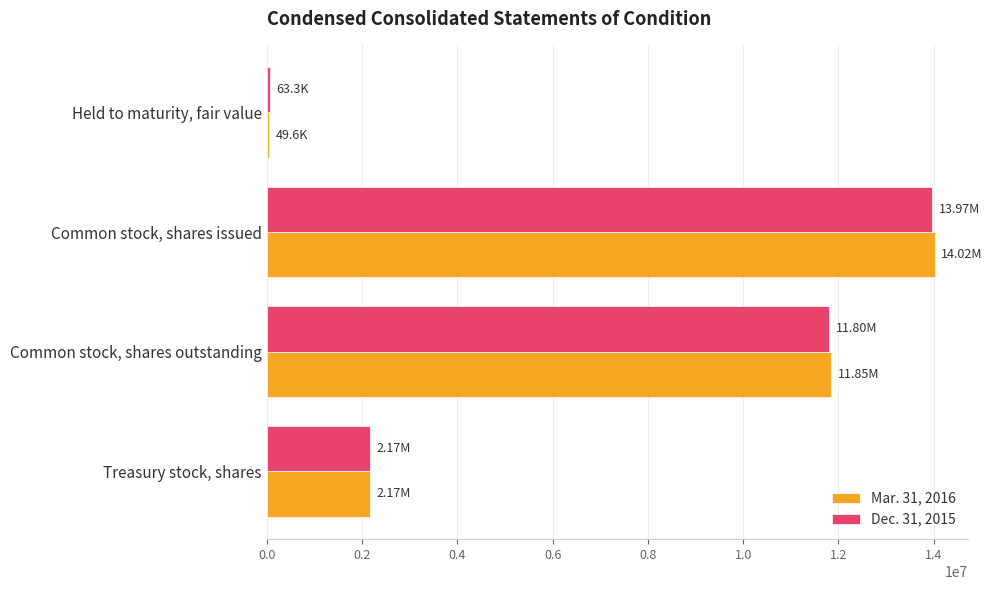

Which category has the highest value across all series?

Common stock, shares issued